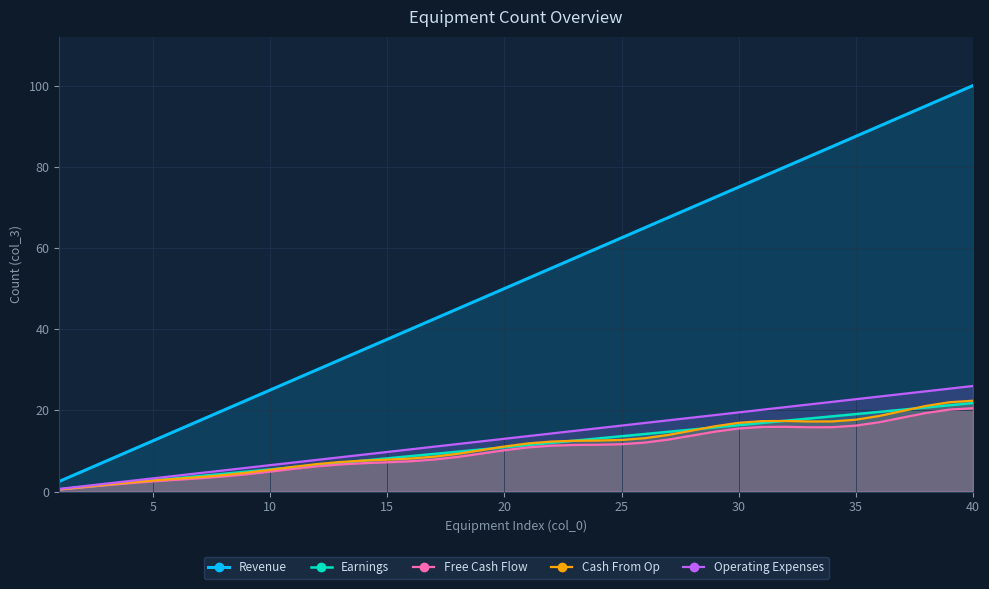

What is the approximate value of Free Cash Flow at 35?

16.2